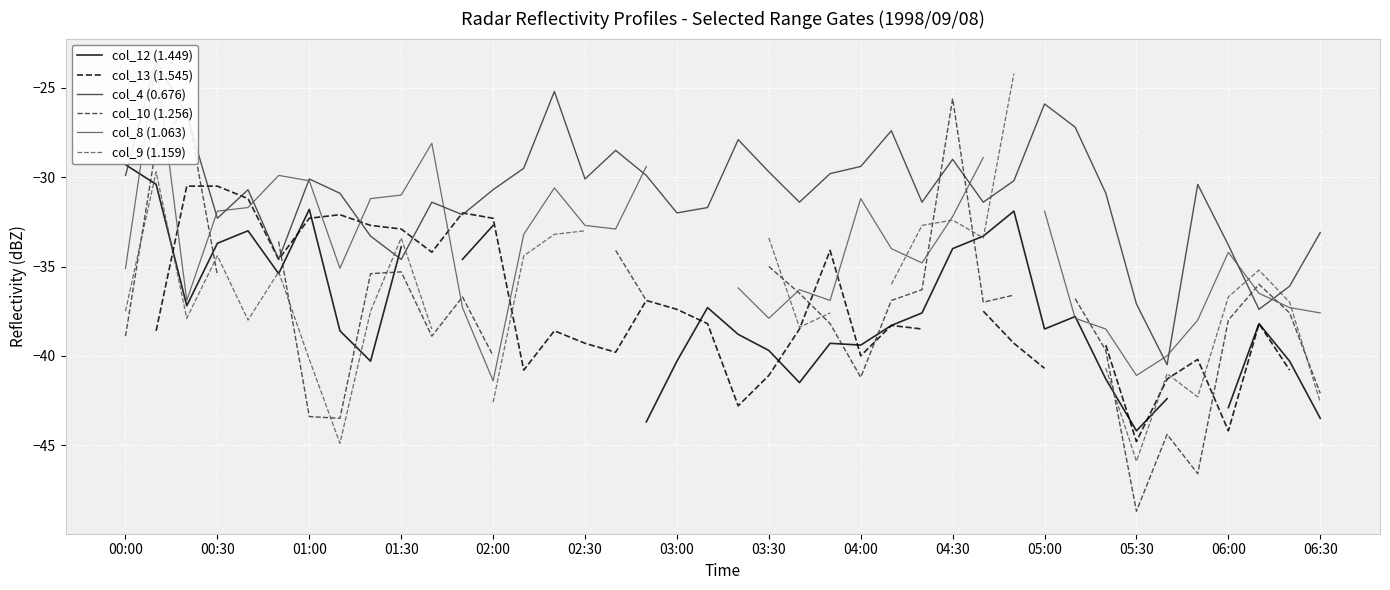

What are all the series names shown in the legend?

col_12 (1.449), col_13 (1.545), col_4 (0.676), col_10 (1.256), col_8 (1.063), col_9 (1.159)